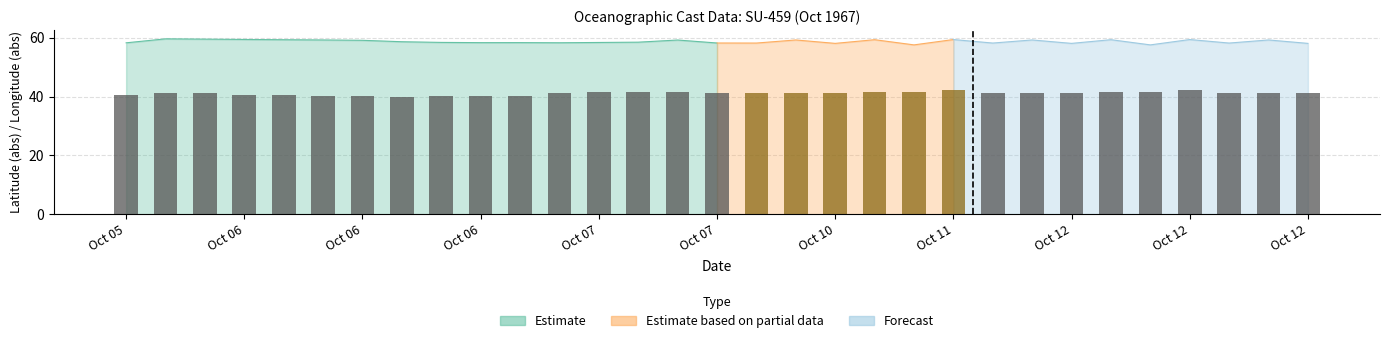

The value at Oct 05 is 9.5. True or false?

False